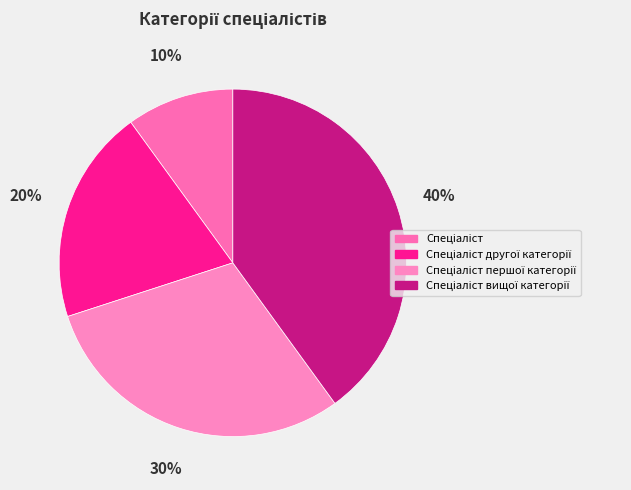

To the nearest percent, what percentage of the pie is Спеціаліст вищої категорії?

40%